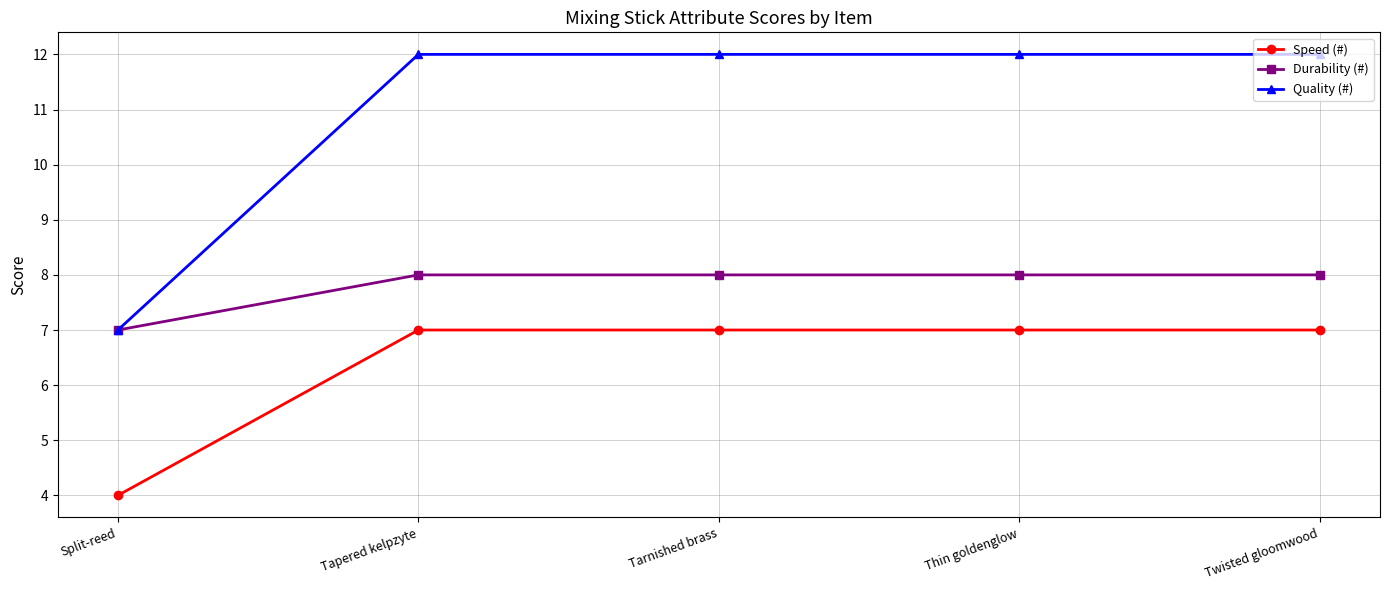

Reading left to right, transcribe all the data shown in this chart.

Speed (#): 4	7	7	7	7
Durability (#): 7	8	8	8	8
Quality (#): 7	12	12	12	12